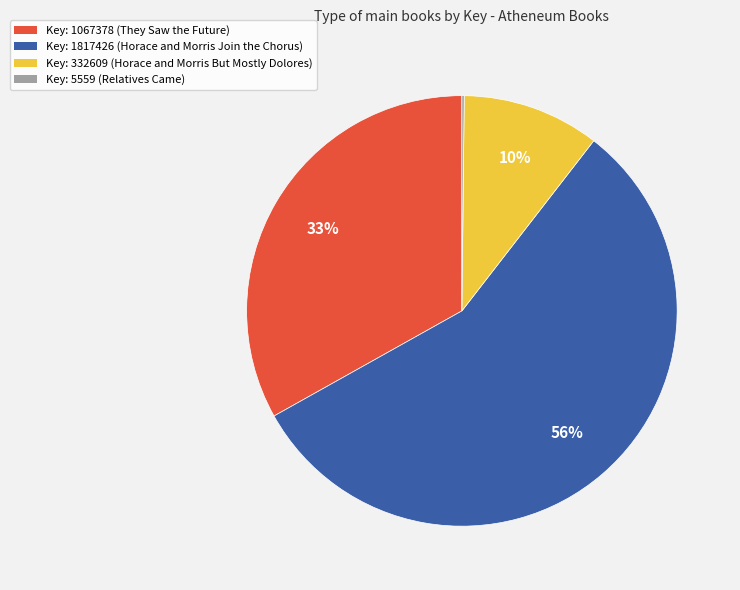

To the nearest percent, what is the average slice percentage?

25%